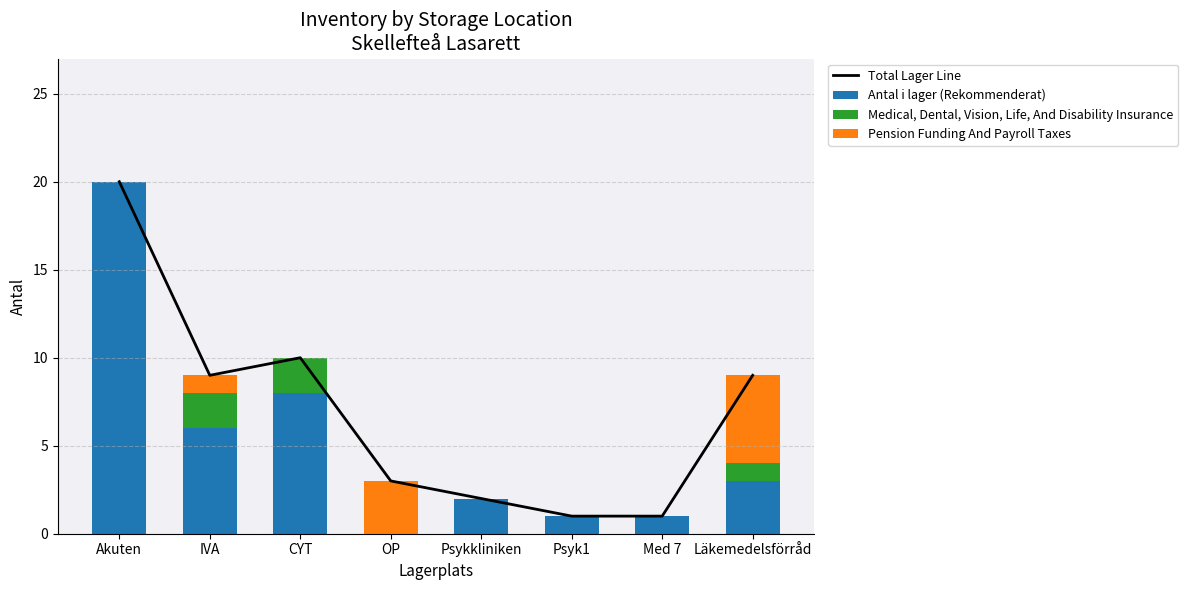

What is the average value of the Pension Funding And Payroll Taxes series?

1